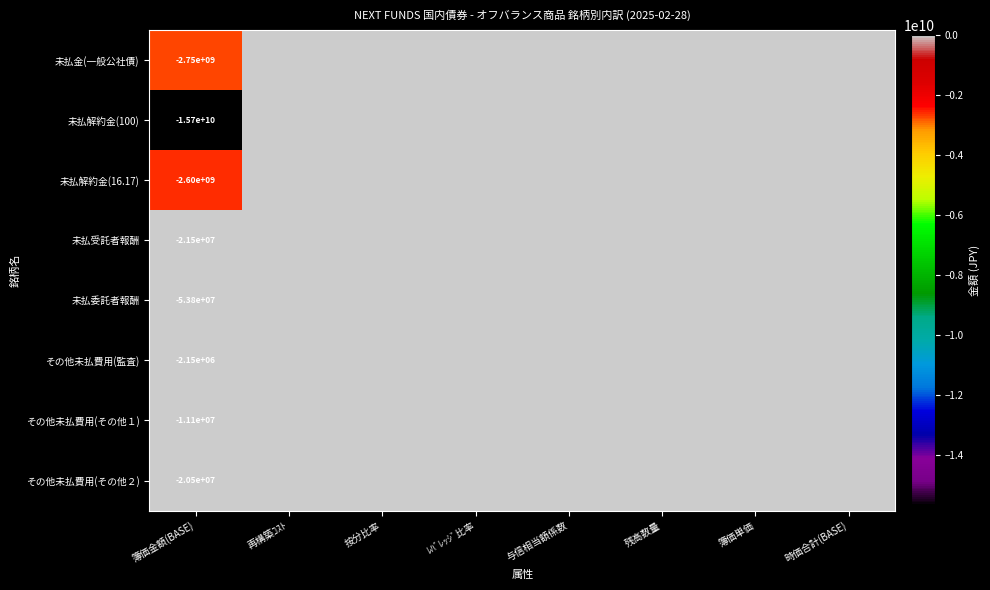

List the labels in order of 未払解約金(16.17) value, smallest first.

簿価金額(BASE), 再構築ｺｽﾄ, 按分比率, ﾚﾊﾞﾚｯｼﾞ比率, 与信相当額係数, 残高数量, 簿価単価, 時価合計(BASE)